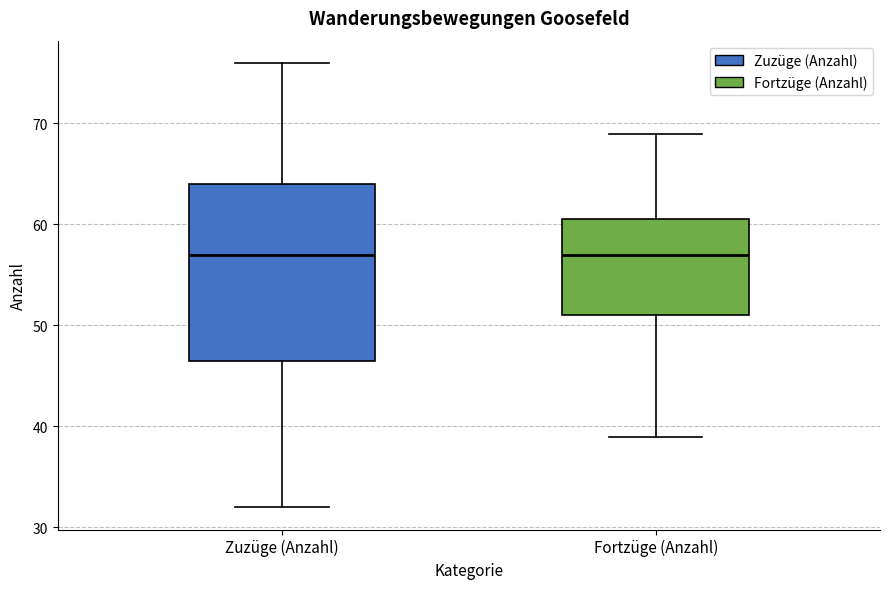

Reading left to right, read every box against the y-axis: the position of its median line, the range the box covers, and the ends of its whiskers. The values are not printed on the chart, so give them approximately, as read against the axis.

Zuzüge (Anzahl): median 57, box 47 to 64, whiskers 32 to 76
Fortzüge (Anzahl): median 57, box 51 to 61, whiskers 39 to 69